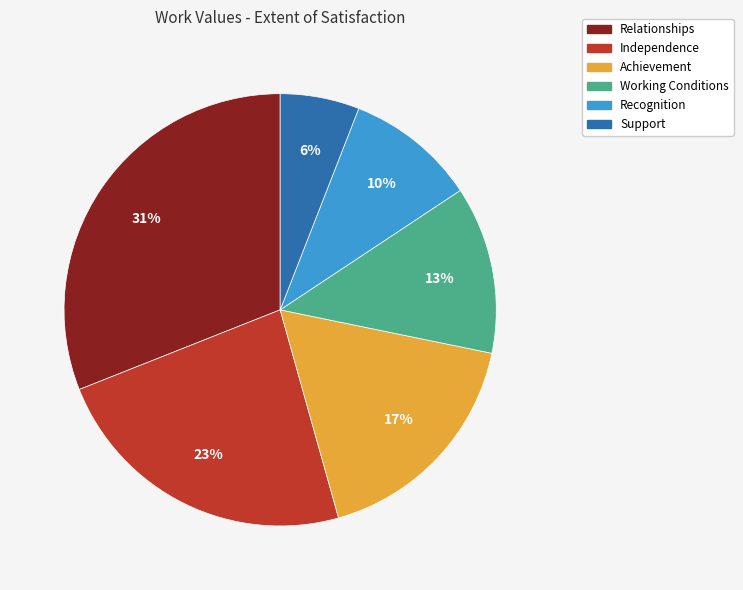

How many segments does this pie chart have?

6